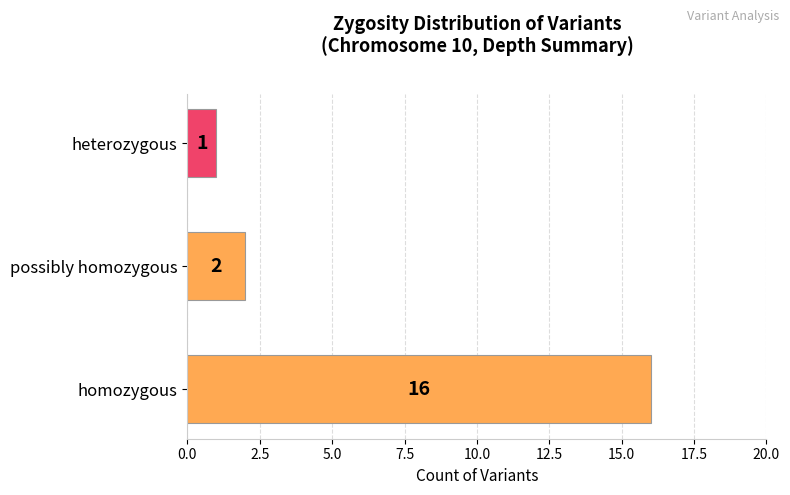

Approximately how many times larger is the value at homozygous compared to possibly homozygous?

8.0